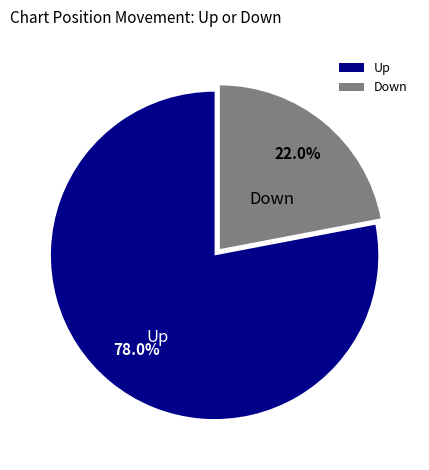

Count the number of slices in the pie.

2